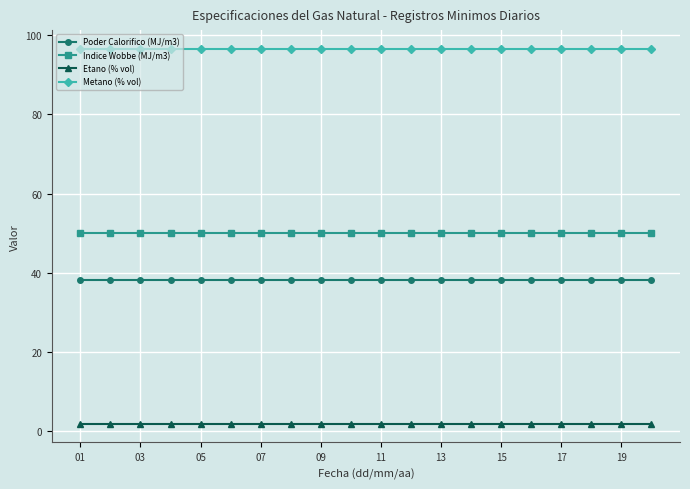

What is the lowest value of the Indice Wobbe (MJ/m3) series?

50.1